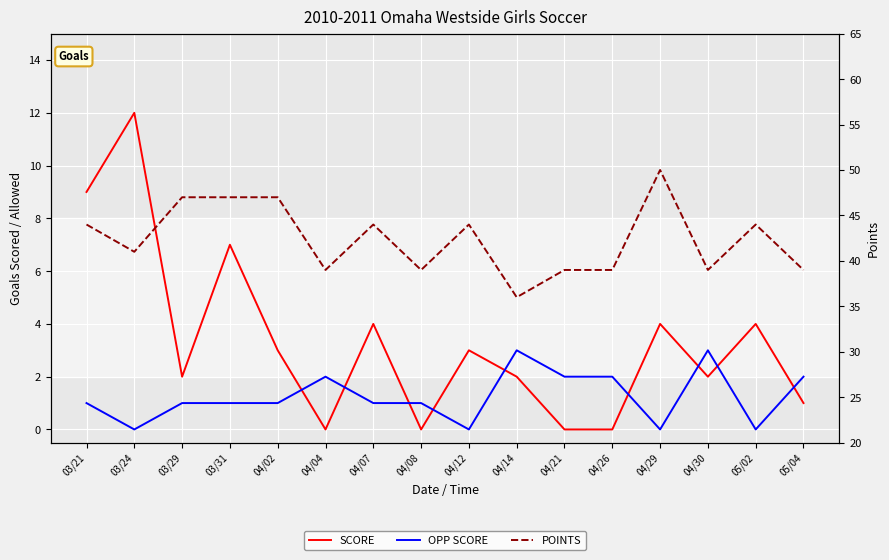

Where does the SCORE series first go above 3?

03/21